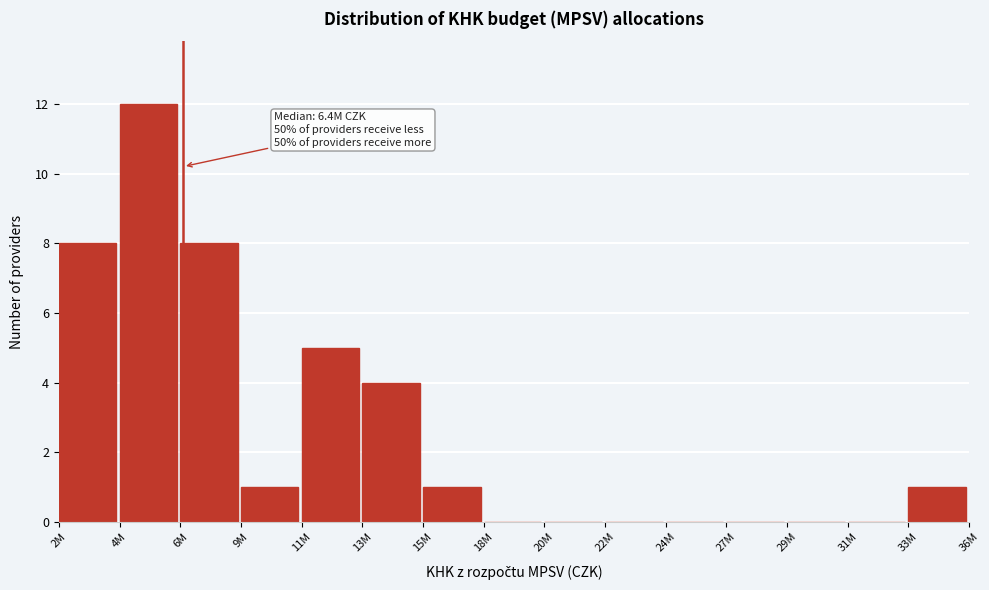

Reading left to right, transcribe all the data shown in this chart.

2M=8	4M=12	6M=8	9M=1	11M=5	13M=4	15M=1	18M=0	20M=0	22M=0	24M=0	27M=0	29M=0	31M=0	33M=1